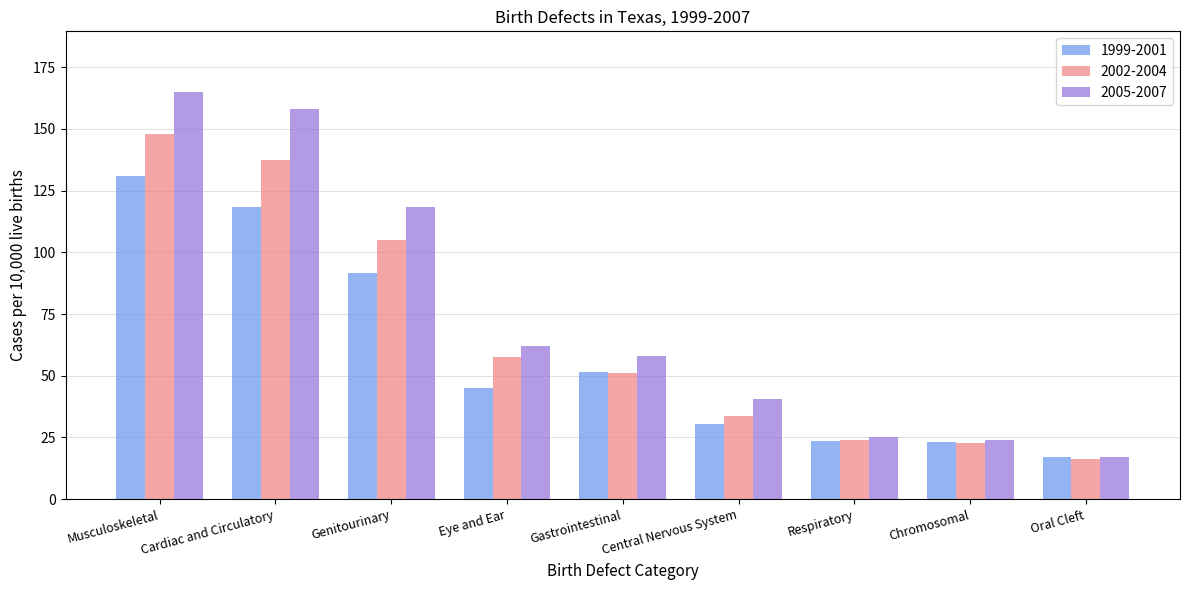

What is the difference between the 2005-2007 values at Musculoskeletal and Cardiac and Circulatory?

6.9